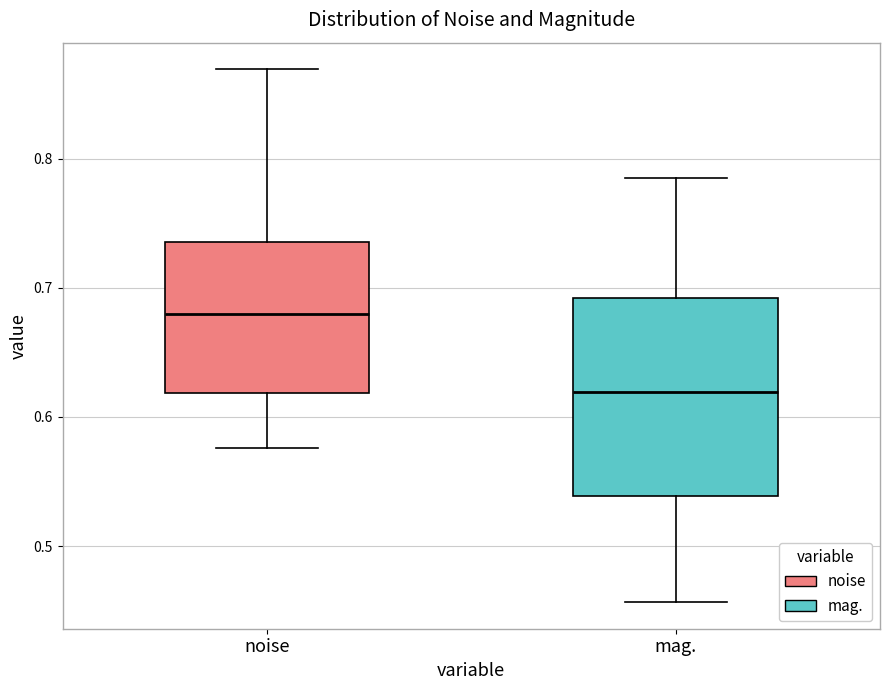

Reading left to right, read every box against the y-axis: the position of its median line, the range the box covers, and the ends of its whiskers. The values are not printed on the chart, so give them approximately, as read against the axis.

noise: median 0.68, box 0.62 to 0.74, whiskers 0.58 to 0.87
mag.: median 0.62, box 0.54 to 0.69, whiskers 0.46 to 0.78